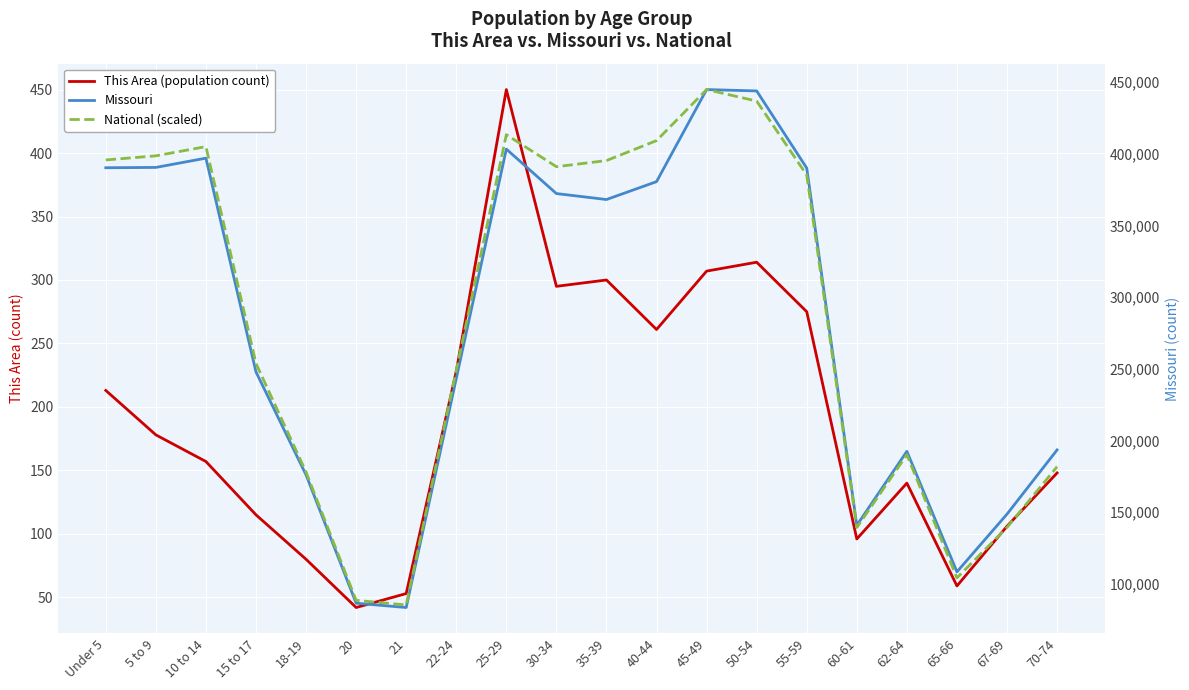

In National (scaled), how many points are higher than both neighbors (excluding endpoints)?

4